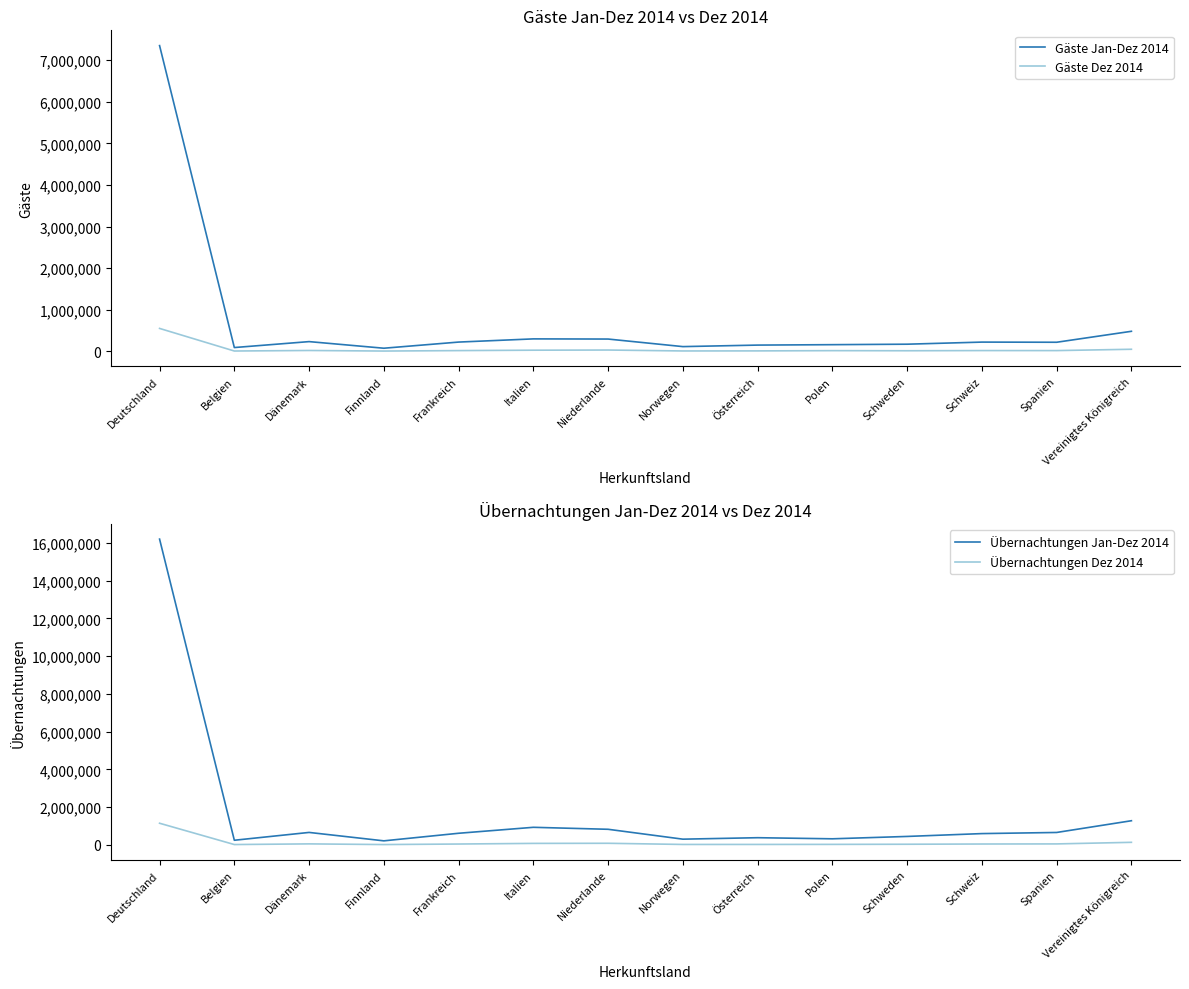

Between Finnland and Niederlande, which series saw the biggest shift?

Übernachtungen Jan-Dez 2014